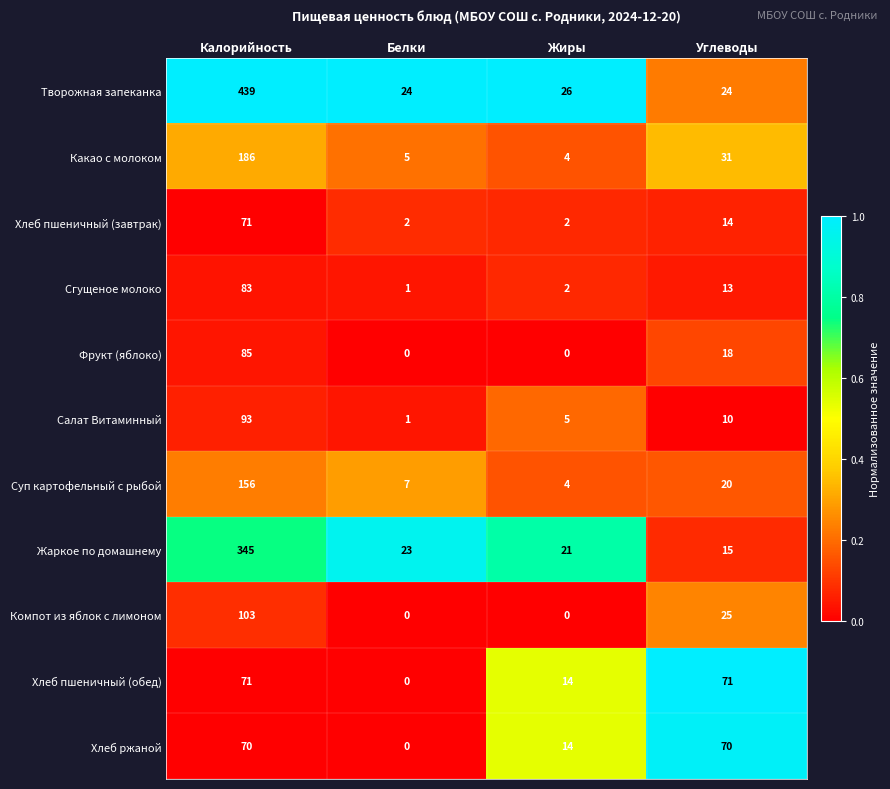

What is the difference between the Хлеб пшеничный (обед) values at Калорийность and Жиры?

57